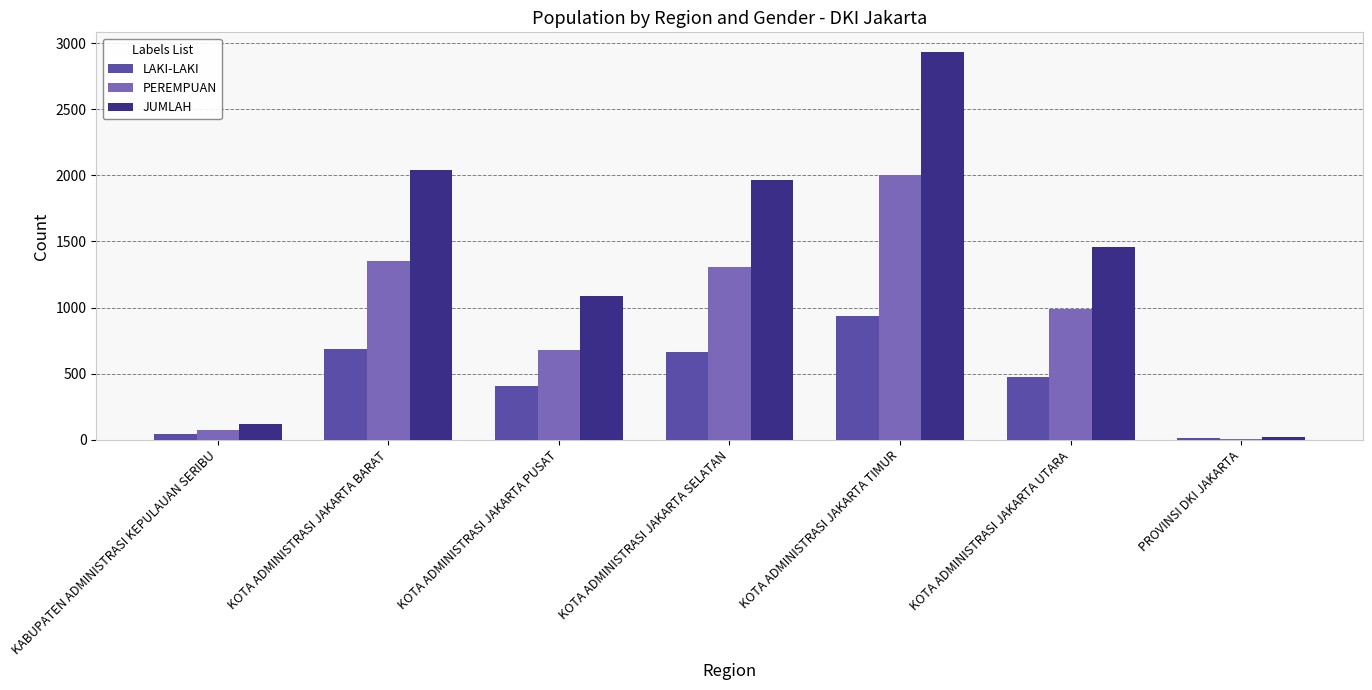

What is the total value across all series at KOTA ADMINISTRASI JAKARTA TIMUR?

5868